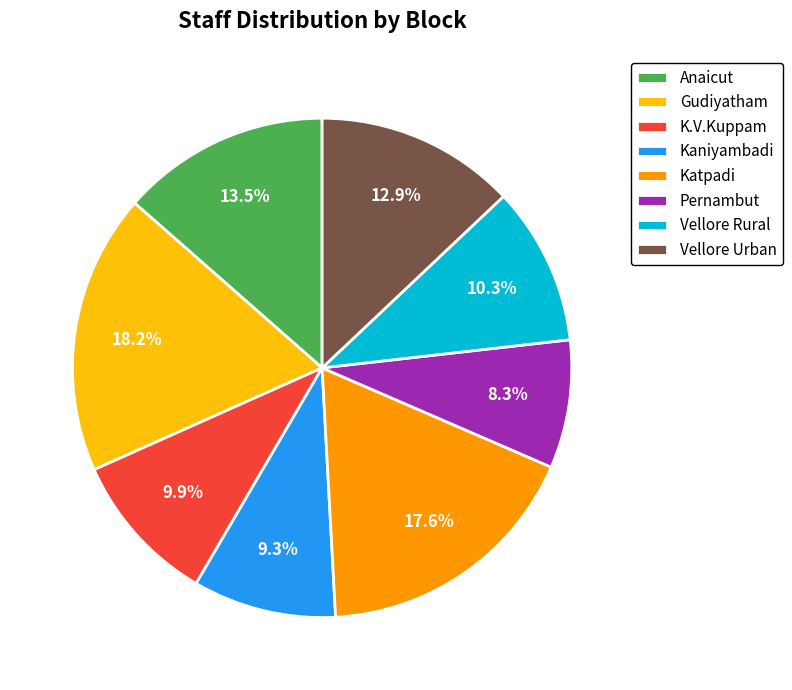

What is the ratio of the value at Kaniyambadi to the value at Vellore Rural?

0.9